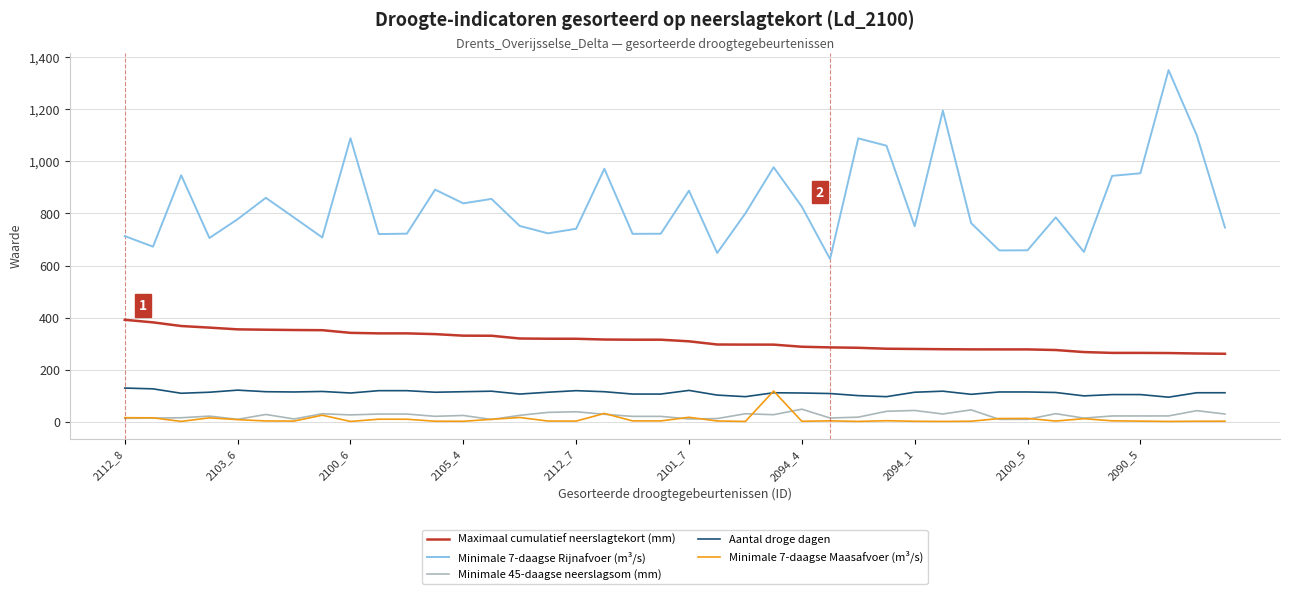

What is the minimum value for Maximaal cumulatief neerslagtekort (mm)?

261.5